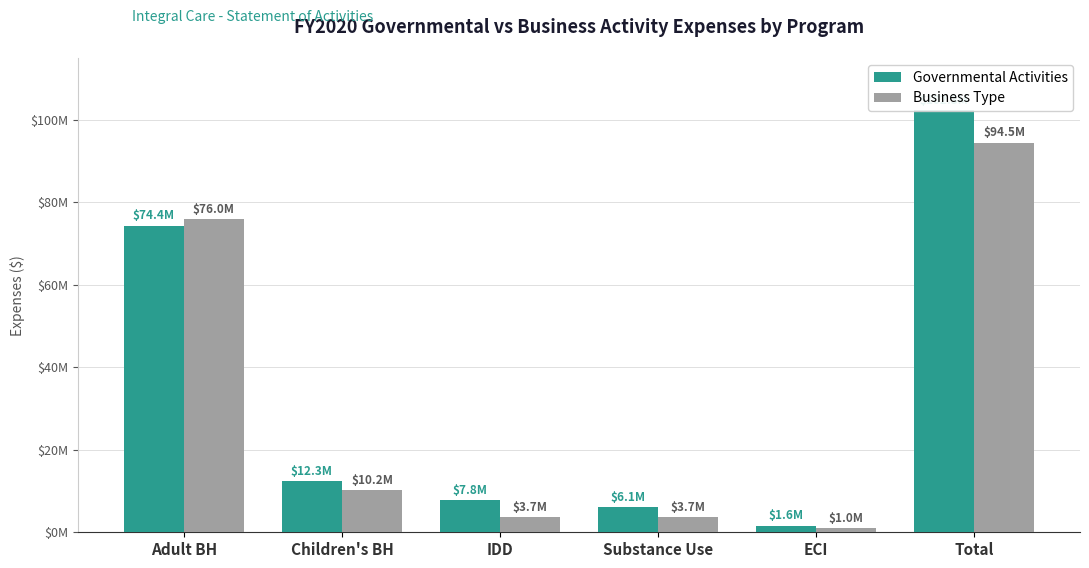

Reading right to left, list all the values displayed in this chart.

Governmental Activities: Total=102305284	ECI=1614172	Substance Use=6078242	IDD=7801011	Children's BH=12318156	Adult BH=74371808
Business Type: Total=94478383	ECI=991491	Substance Use=3665674	IDD=3658509	Children's BH=10160859	Adult BH=76001850